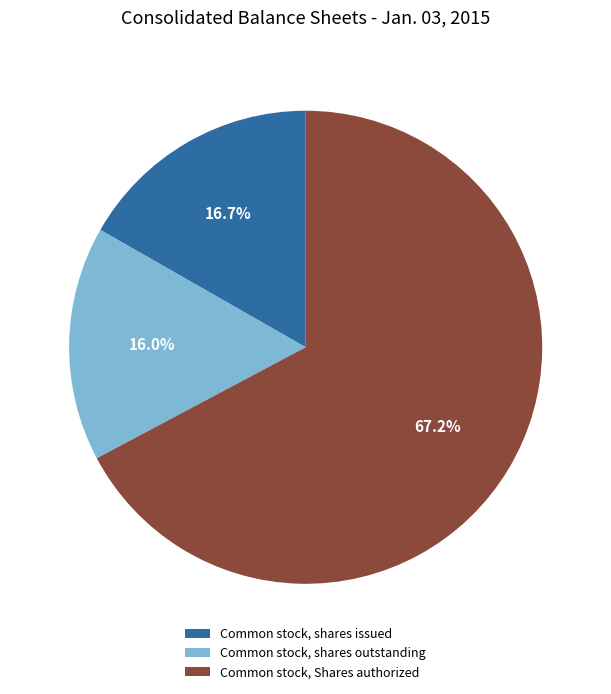

Is the sum of Common stock, Shares authorized and Common stock, shares outstanding greater than half?

Yes